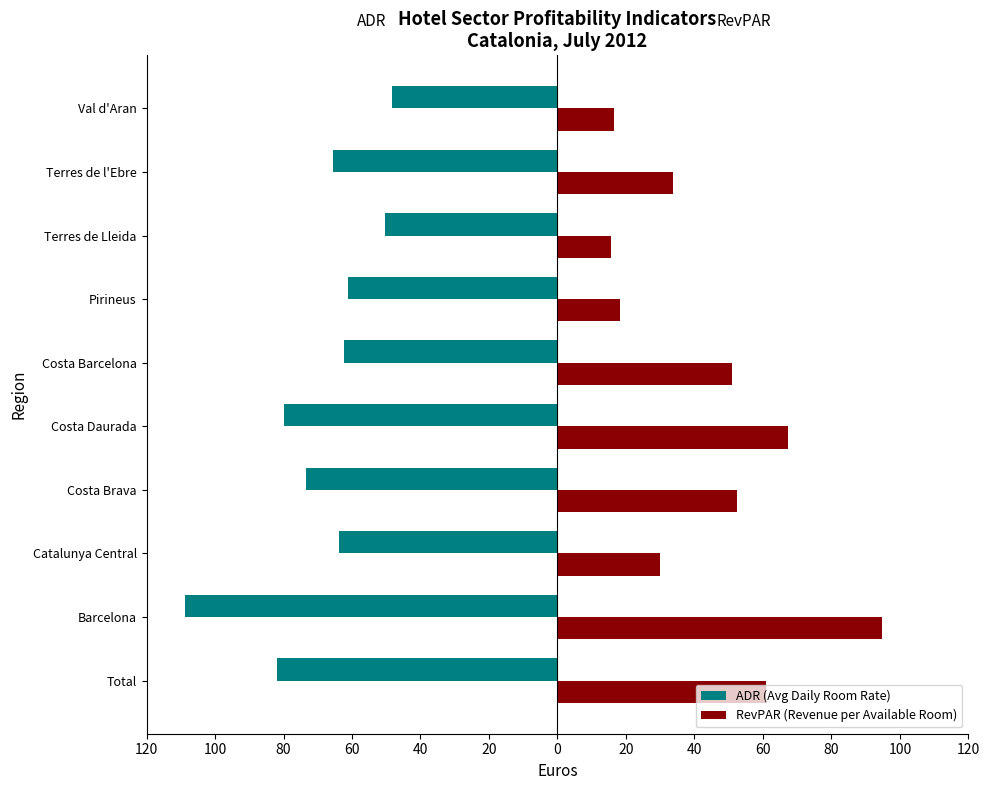

What are all the series names shown in the legend?

ADR (Avg Daily Room Rate), RevPAR (Revenue per Available Room)